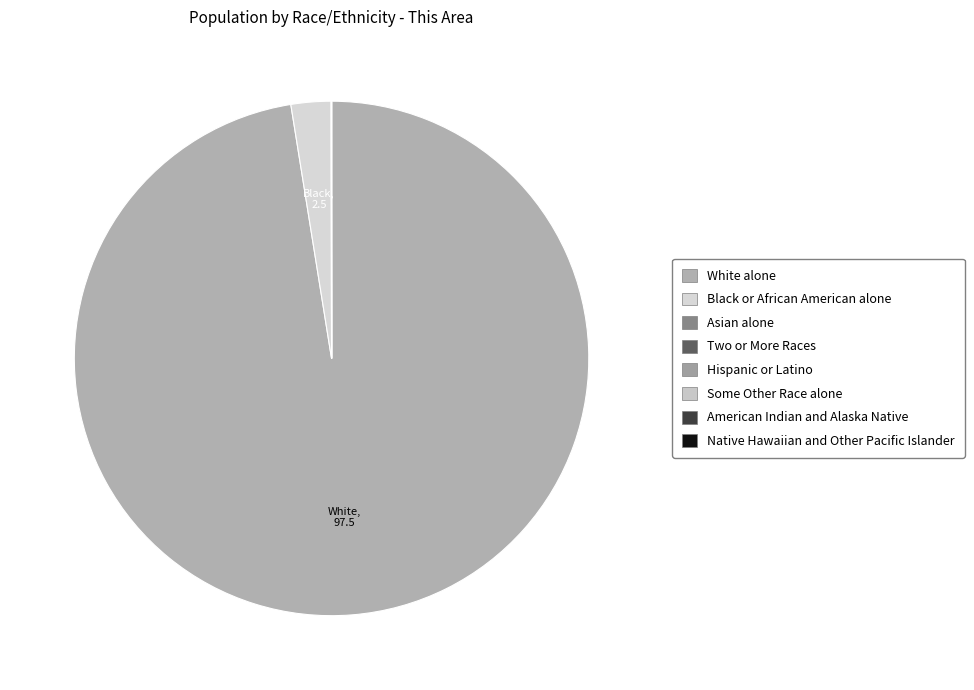

How many segments does this pie chart have?

8